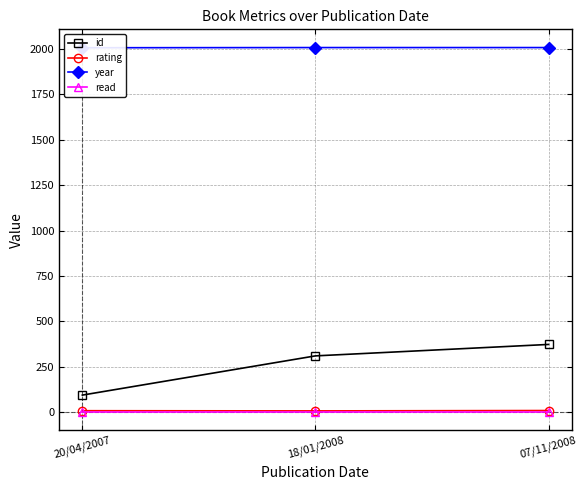

Rank the series by their maximum value, from lowest to highest.

read, rating, id, year